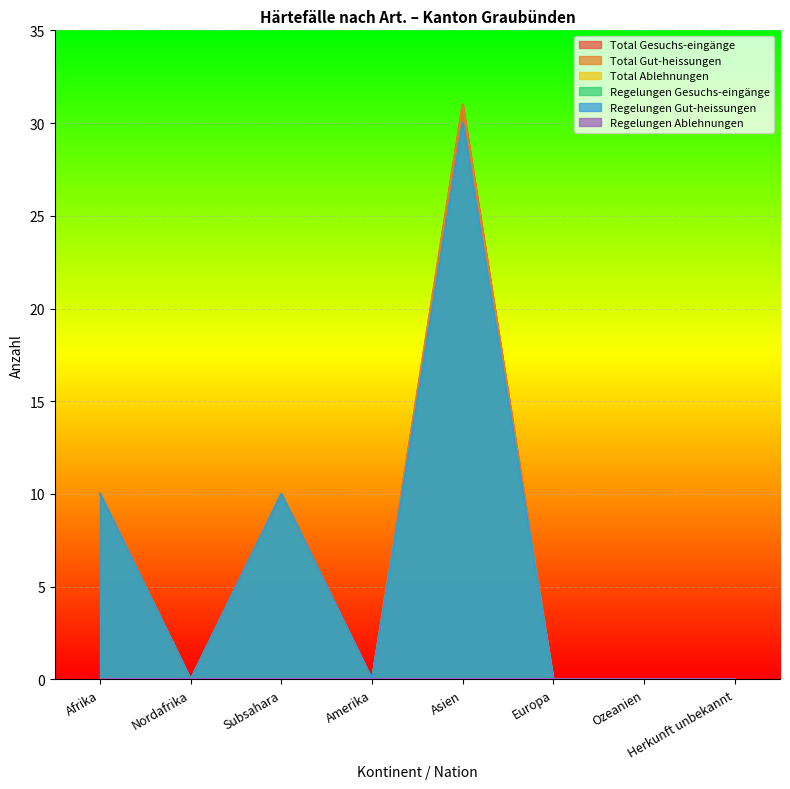

Does the chart display data point markers on the line(s)?

No